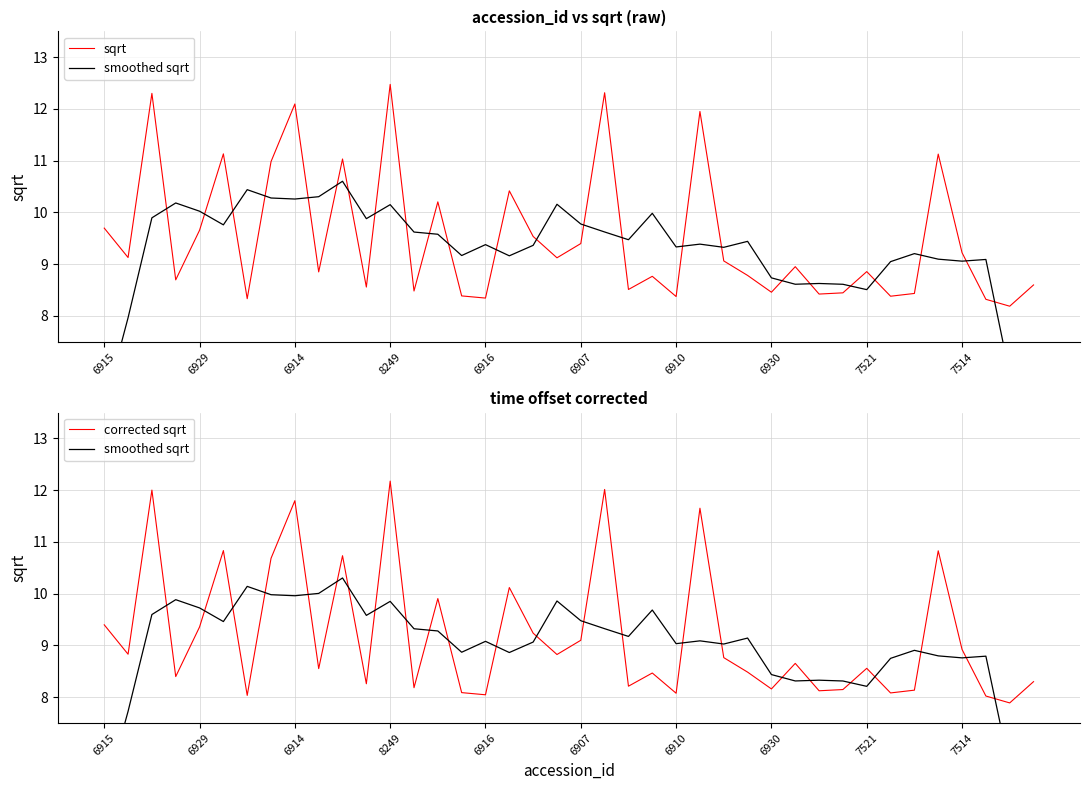

Which category has the highest value in the corrected sqrt series?

8249